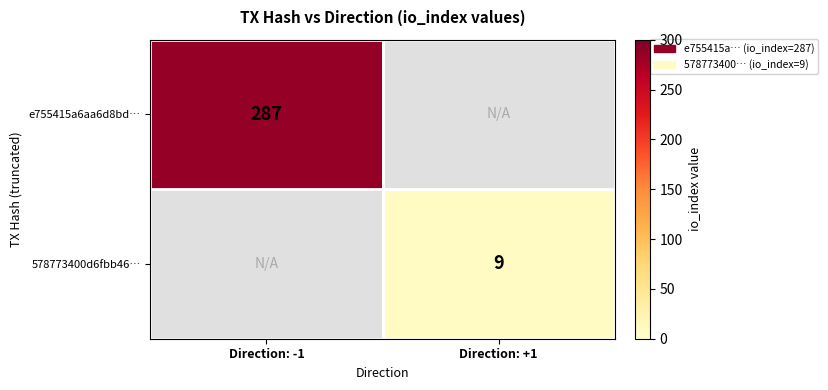

Is it true that e755415a6aa6d8bd… equals 92 at Direction: -1?

False